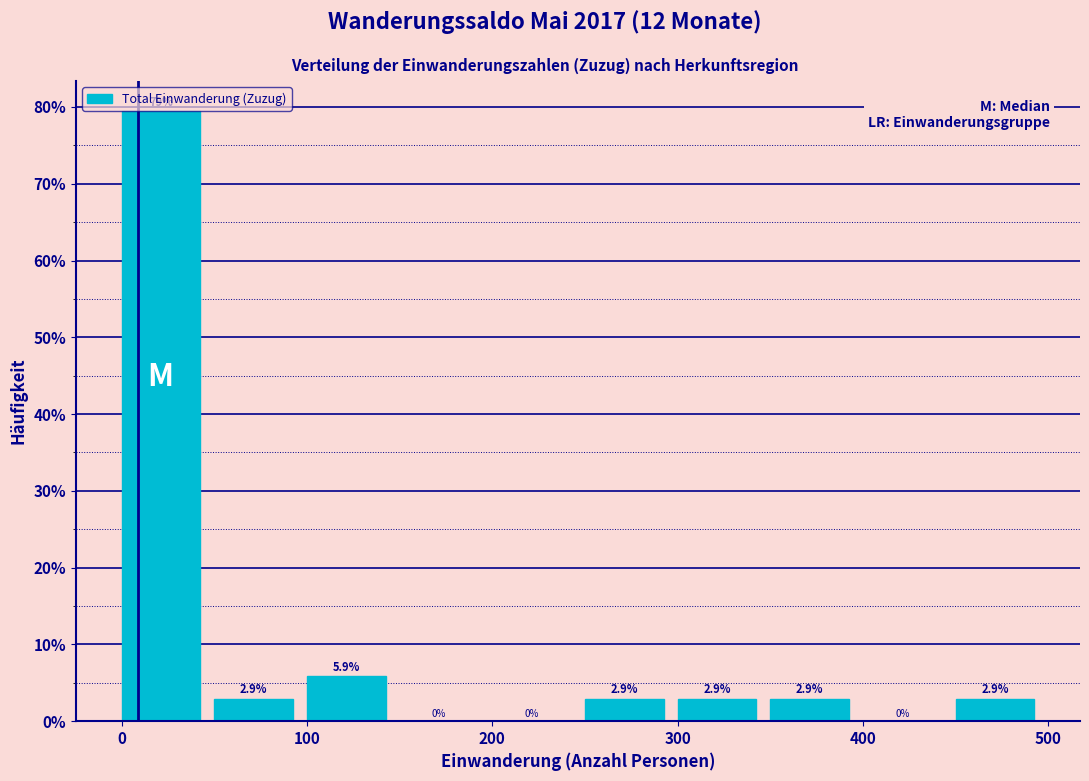

Over which range of the x-axis is the bar tallest?

0 to 50